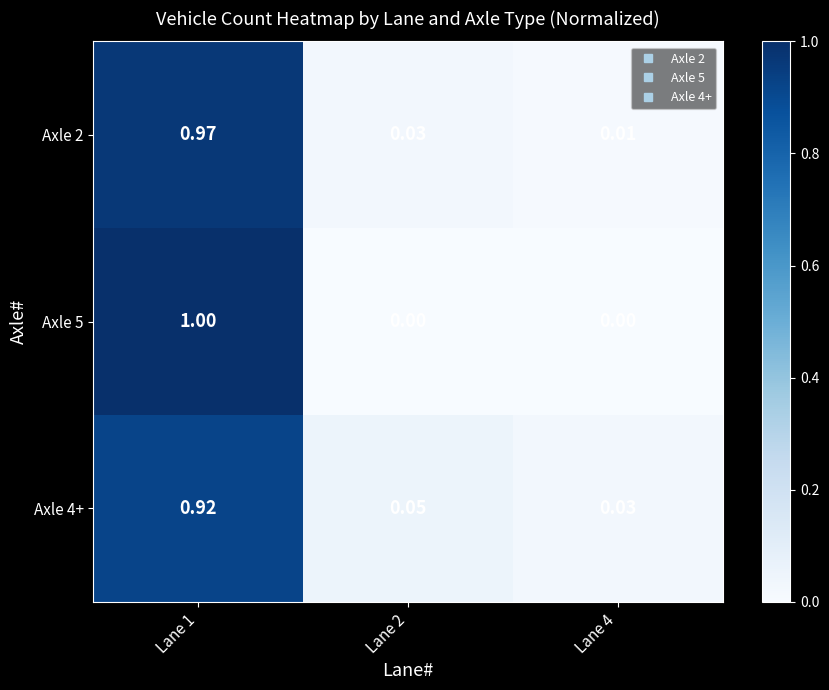

Is the value of Axle 4+ at Lane 1 greater than the value of Axle 2 at Lane 1?

No